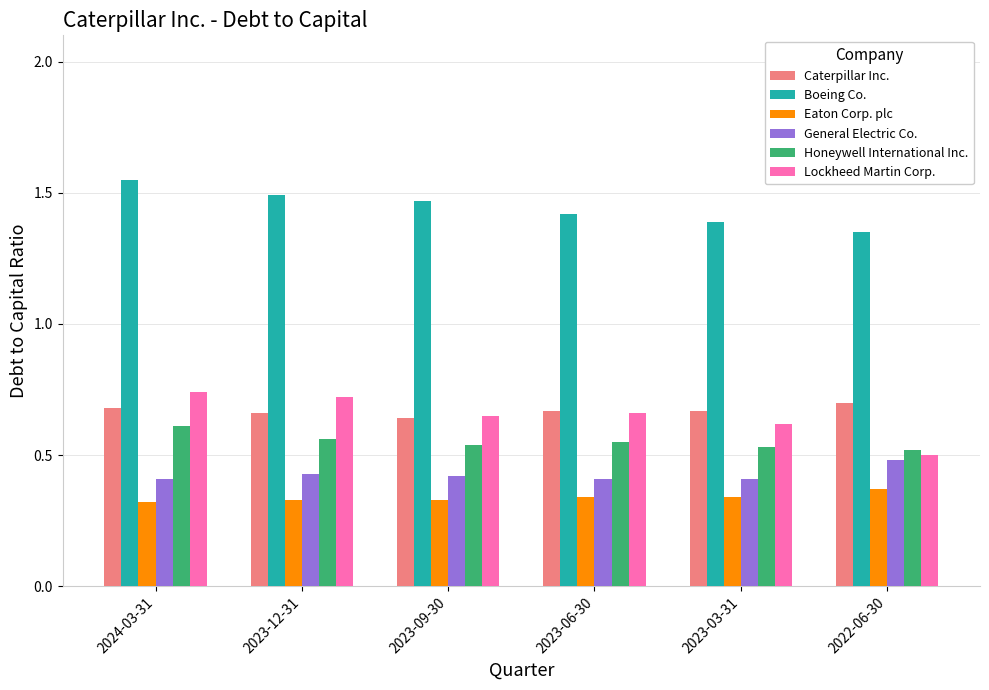

How many Honeywell International Inc. values are between 0 and 1?

6